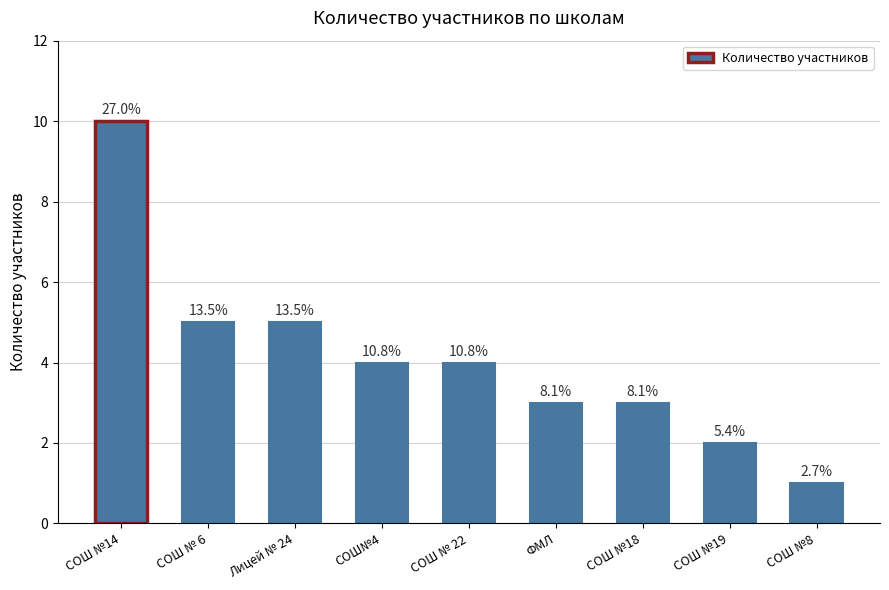

Are the bars horizontal?

No